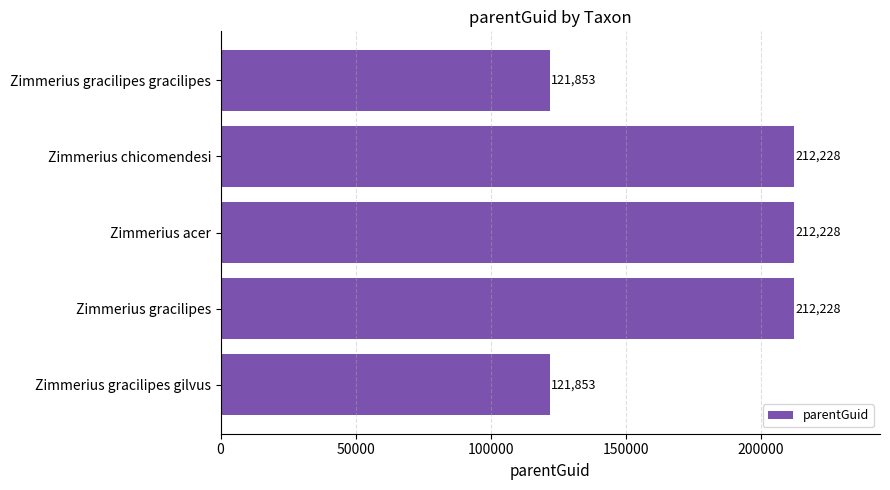

Reading bottom to top, list all the values displayed in this chart.

Zimmerius gracilipes gilvus=121853	Zimmerius gracilipes=212228	Zimmerius acer=212228	Zimmerius chicomendesi=212228	Zimmerius gracilipes gracilipes=121853